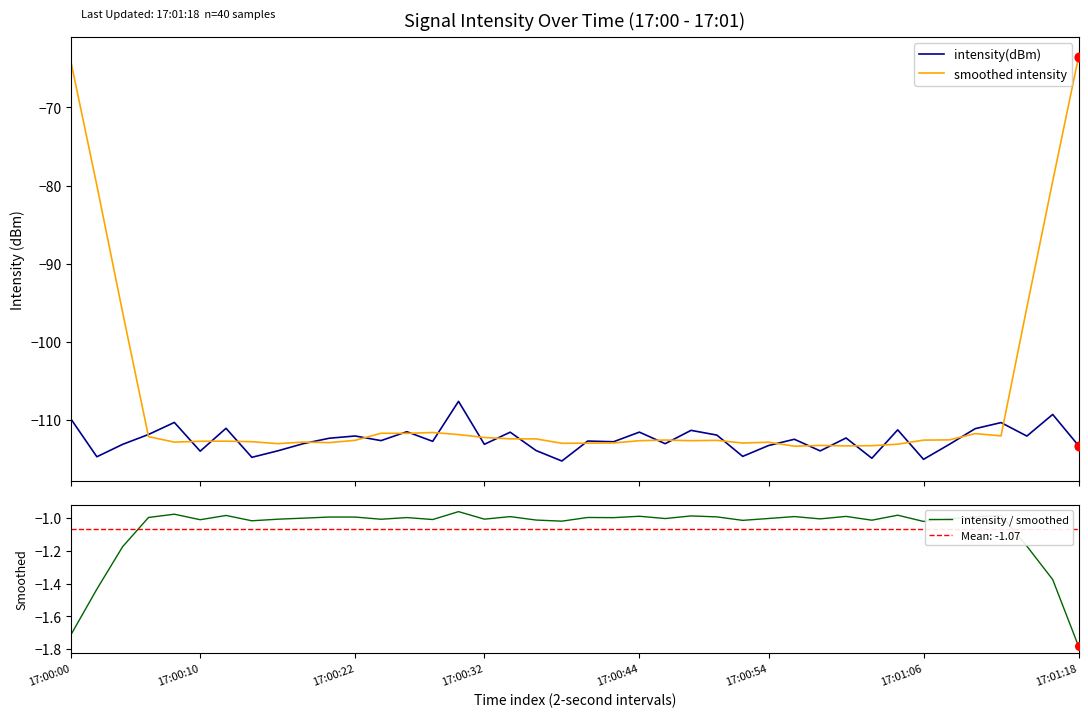

What are all the series names shown in the legend?

intensity(dBm), smoothed intensity, intensity / smoothed